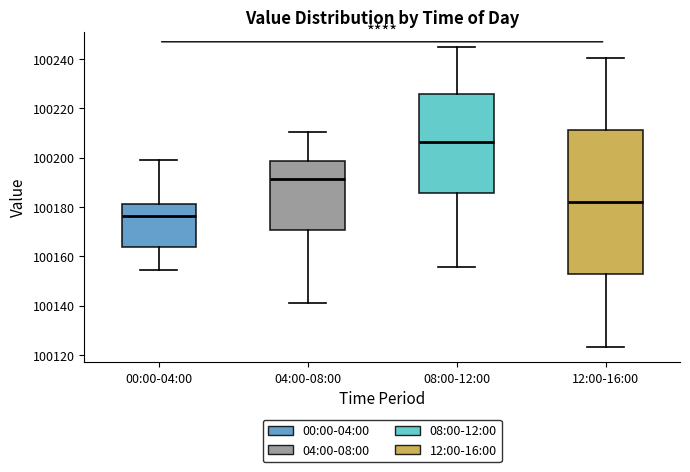

Where does the median line of the box for 08:00-12:00 sit on the y-axis? The values are not printed on the chart, so give them approximately, as read against the axis.

100206